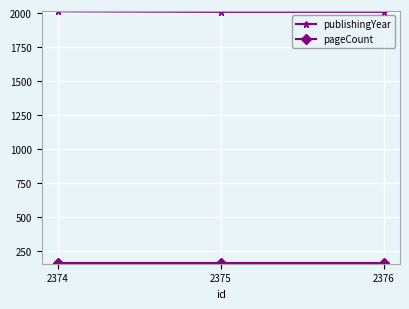

At how many categories does at least one series exceed 1767?

3